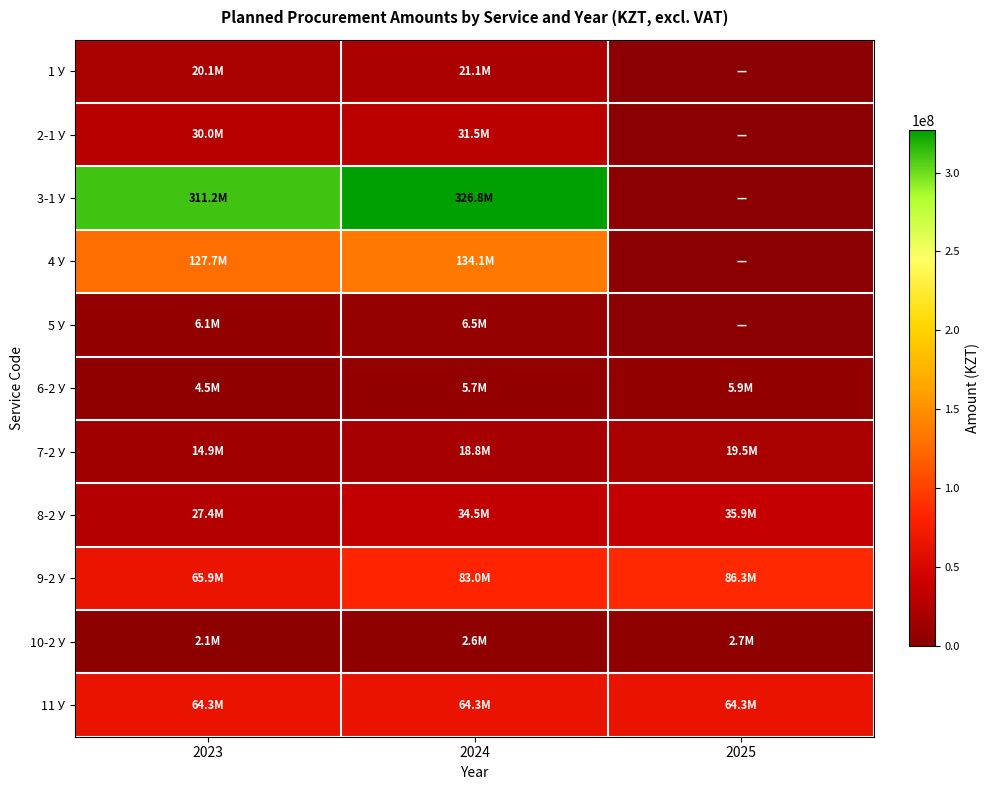

Rank the series at 2024 from highest to lowest value.

3-1 У, 4 У, 9-2 У, 11 У, 8-2 У, 2-1 У, 1 У, 7-2 У, 5 У, 6-2 У, 10-2 У